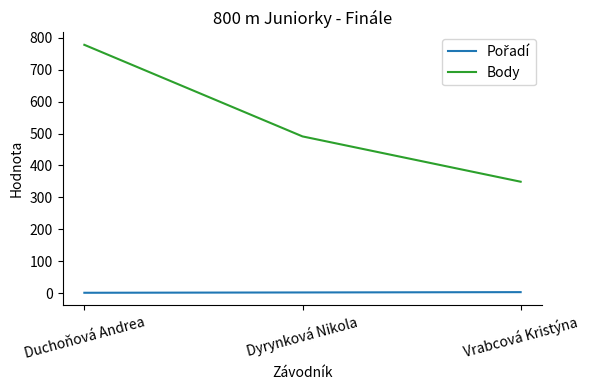

What is the spread (max minus min) of values at Duchoňová Andrea?

777